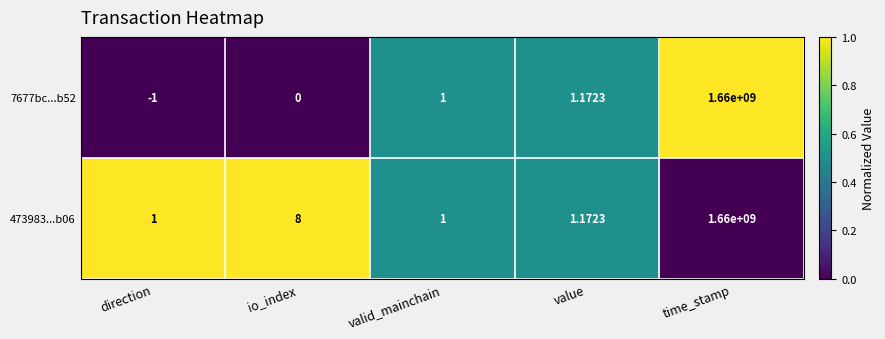

At which category does the chart reach its minimum across all series?

direction